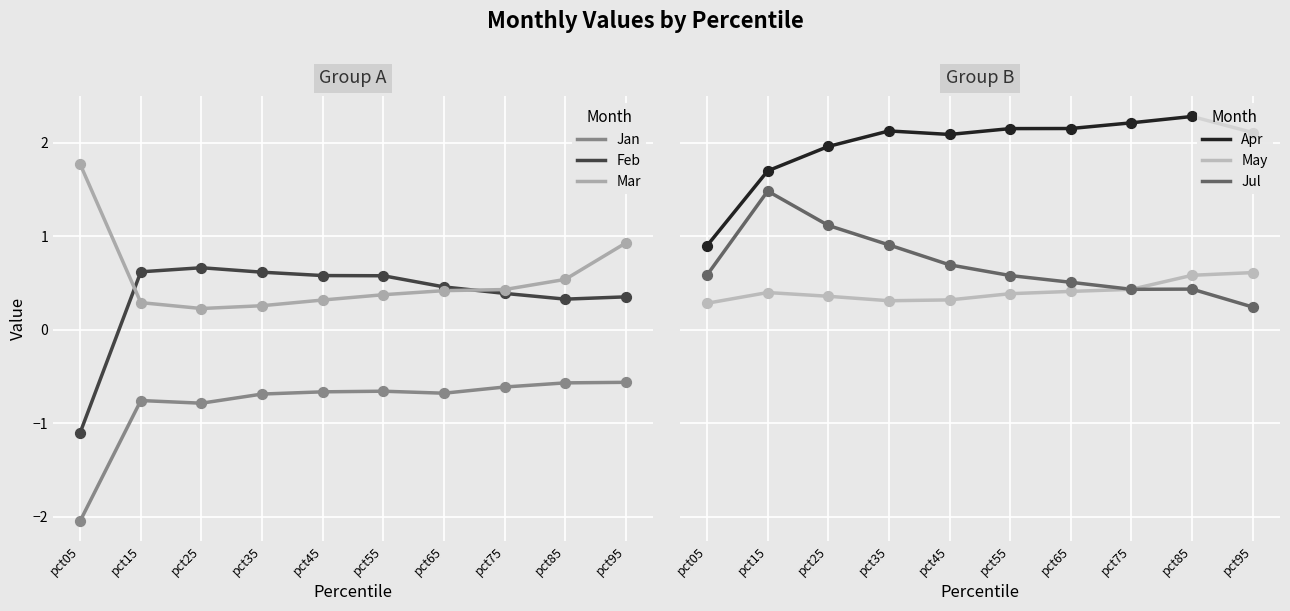

What are all the series names shown in the legend?

Jan, Feb, Mar, Apr, May, Jul